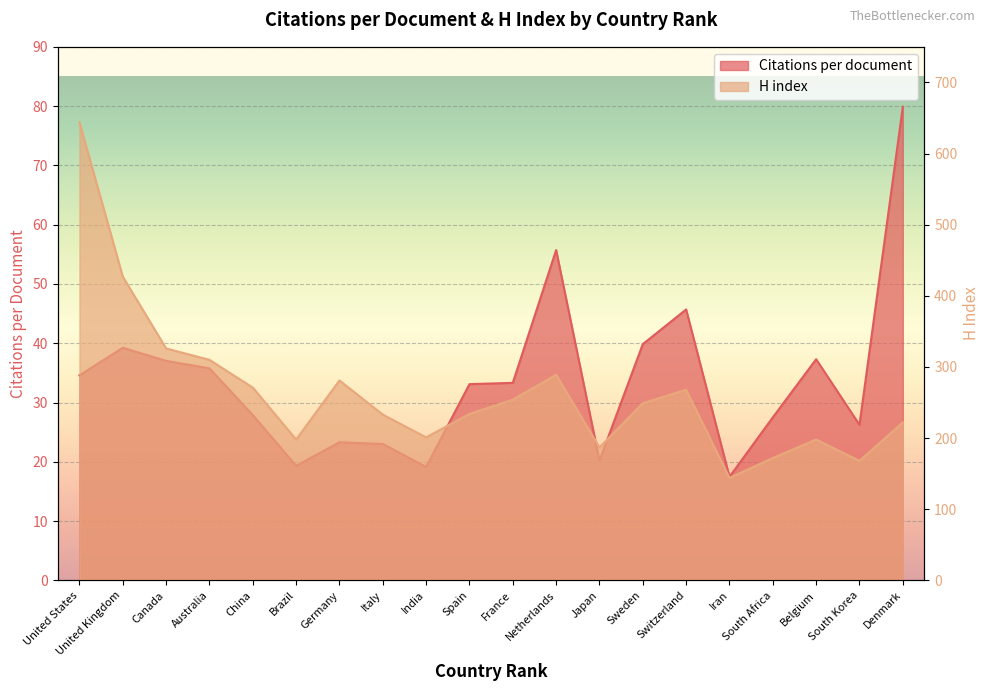

Is it true that Citations per document equals 79.9 at Denmark?

True